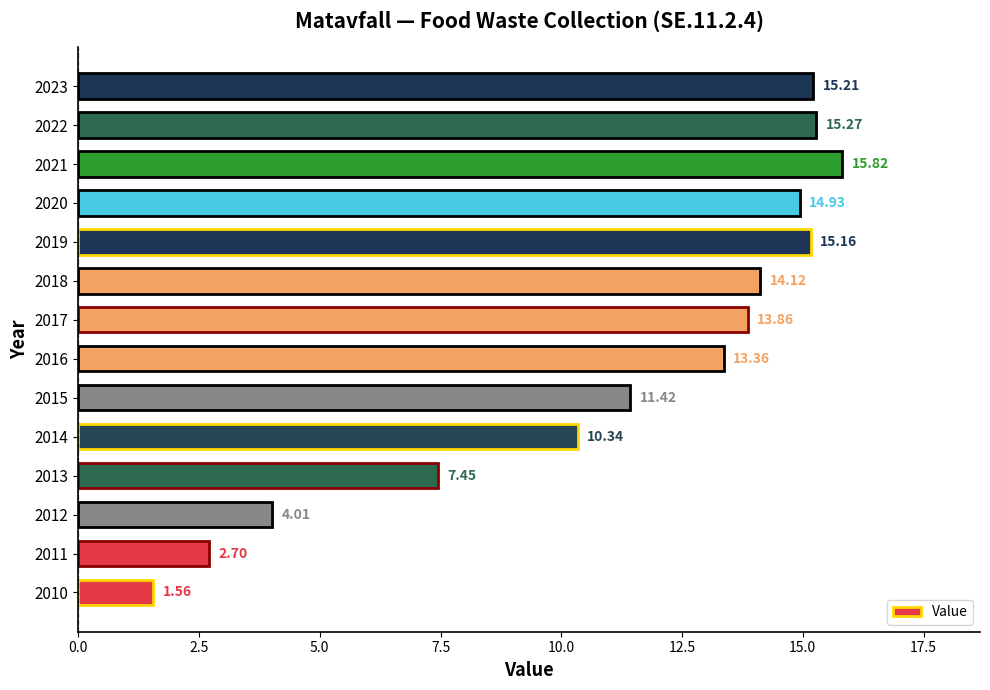

What is the sum of all values?

155.2